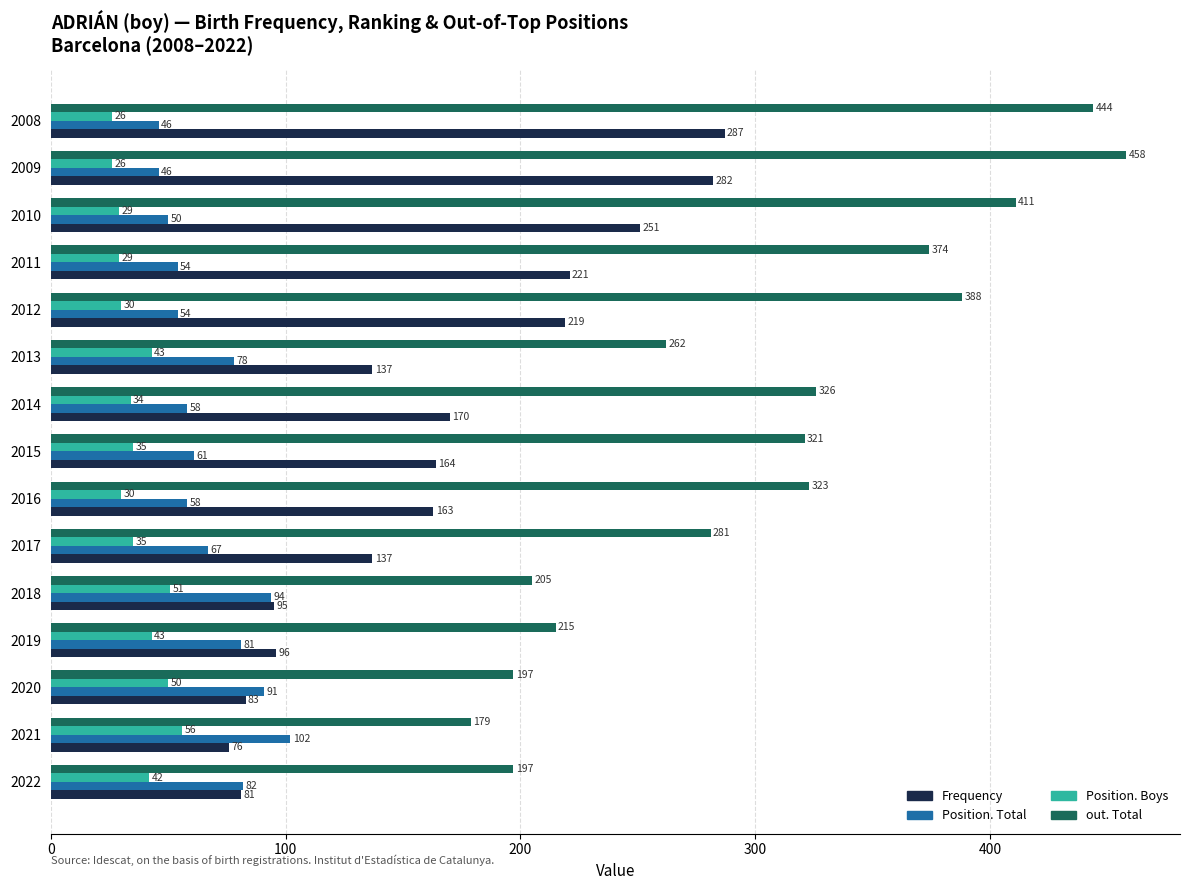

Which label corresponds to the largest value in the chart?

2009